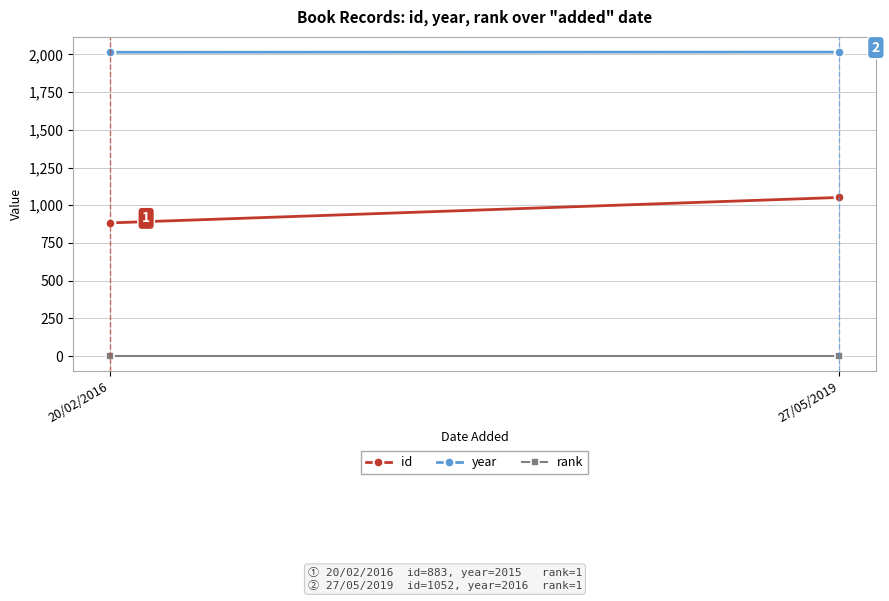

Is it true that rank equals 1 at 20/02/2016?

False